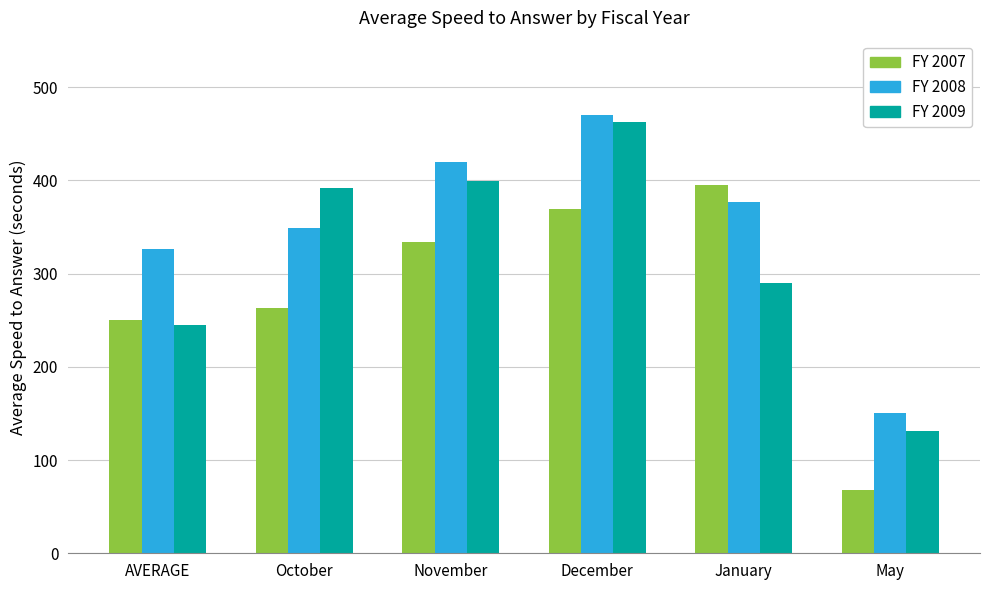

At which category is the sum across all series the highest?

December